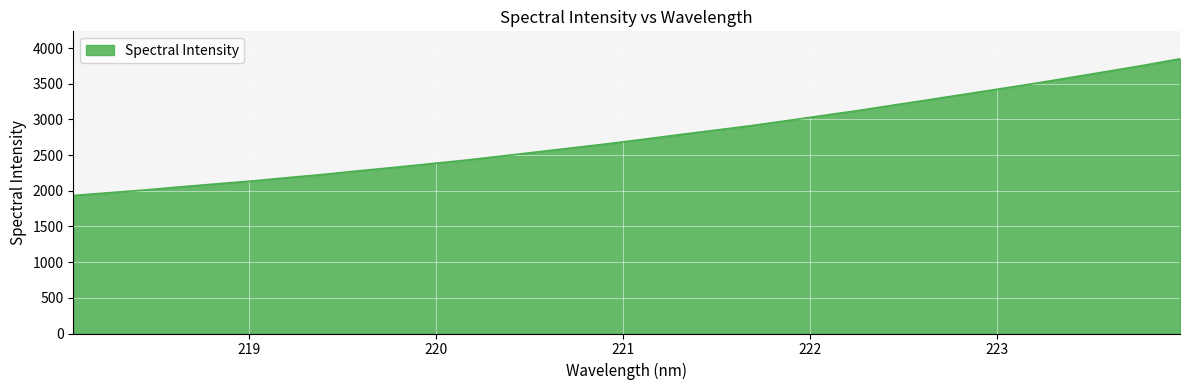

What is the greatest value displayed?

3849.2